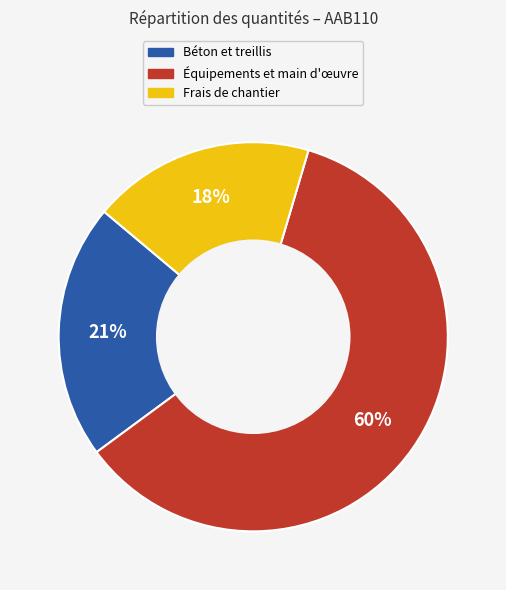

To the nearest percent, what is the average slice percentage?

33%